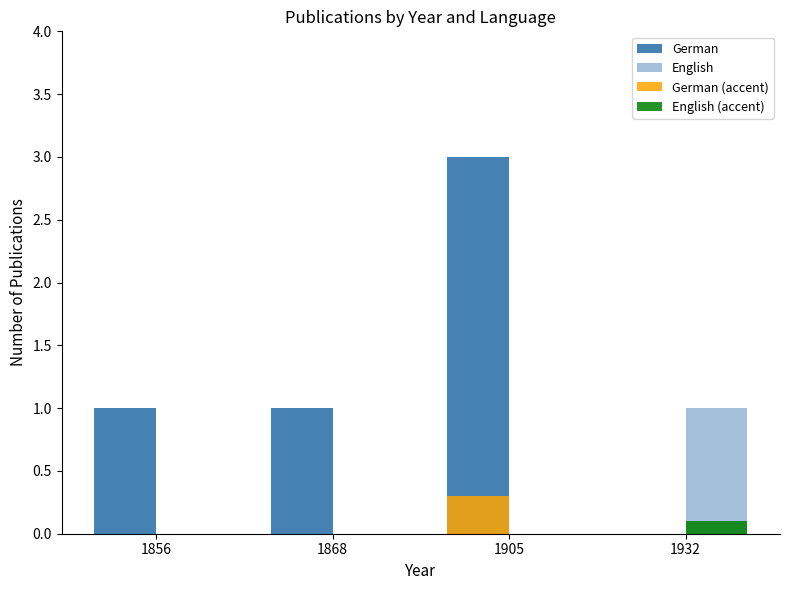

What is the sum of all English (accent) values?

0.1